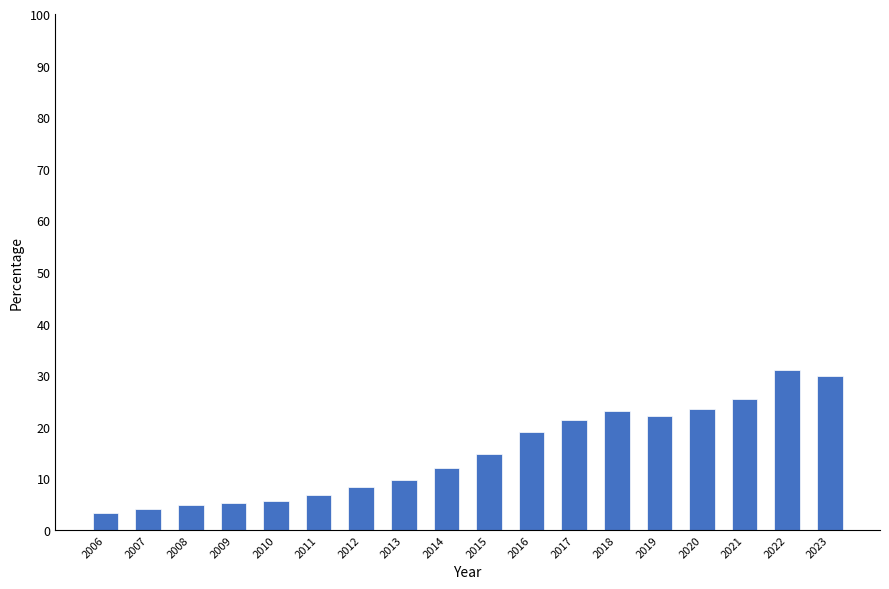

The value at 2020 is 8.0. True or false?

False